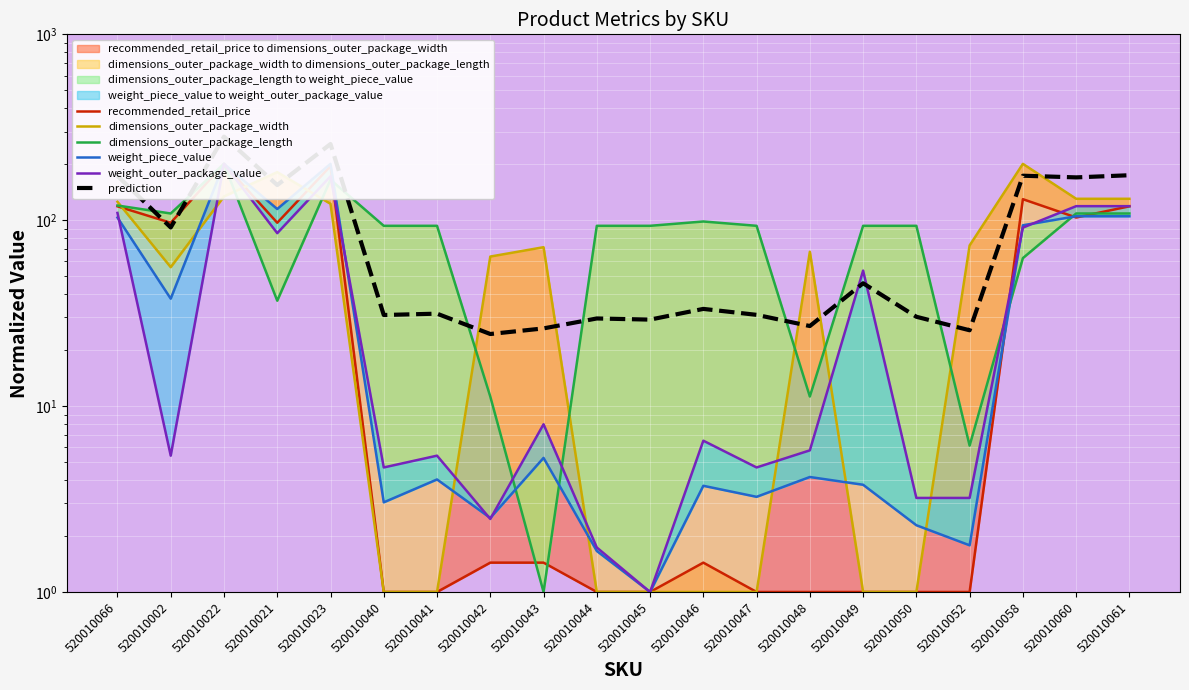

Read the dimensions_outer_package_length value at 520010043.

1.0